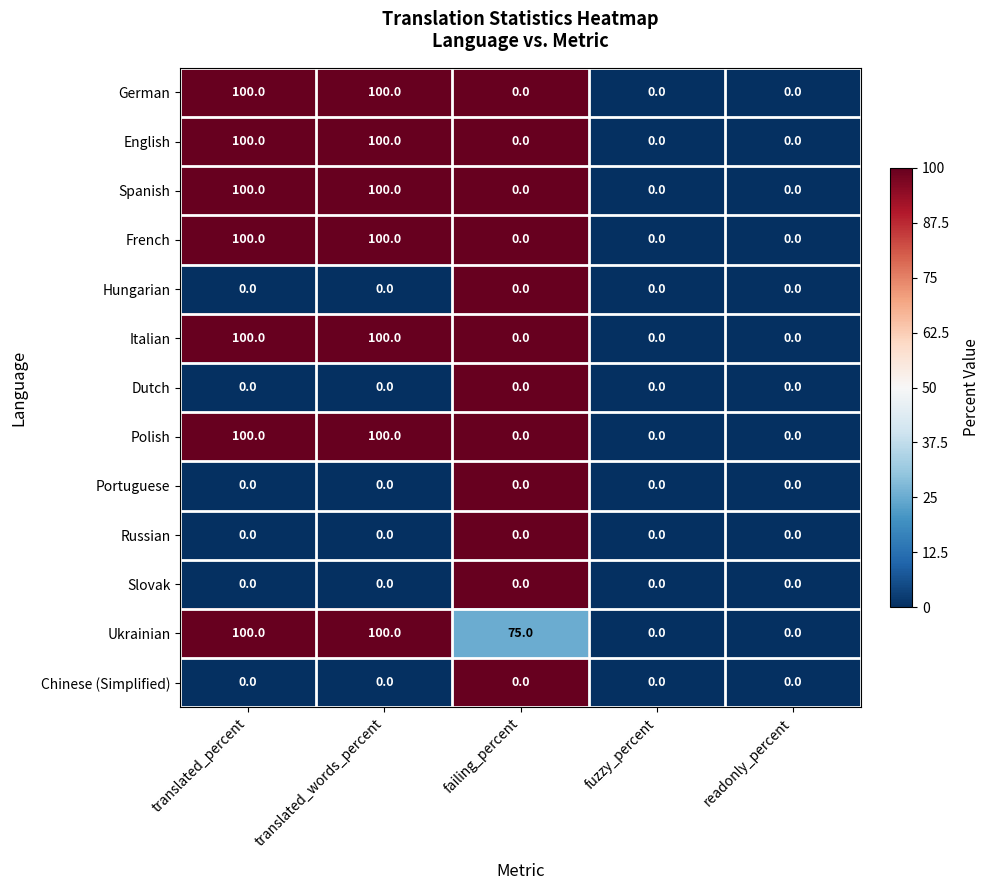

The value of Ukrainian at fuzzy_percent is 0. True or false?

True